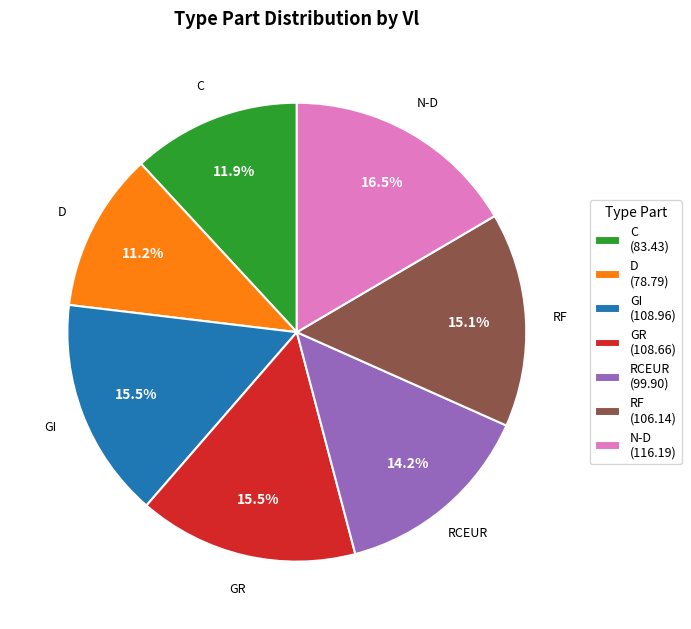

Between RCEUR and D, which is larger?

RCEUR